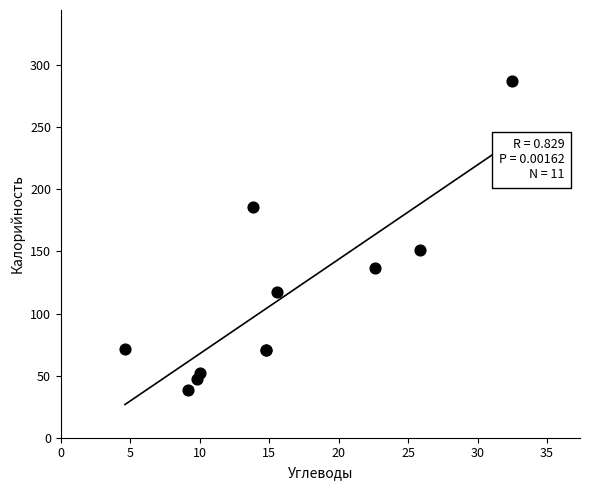

What Y value in the scatter plot is closest to 162?

151.5